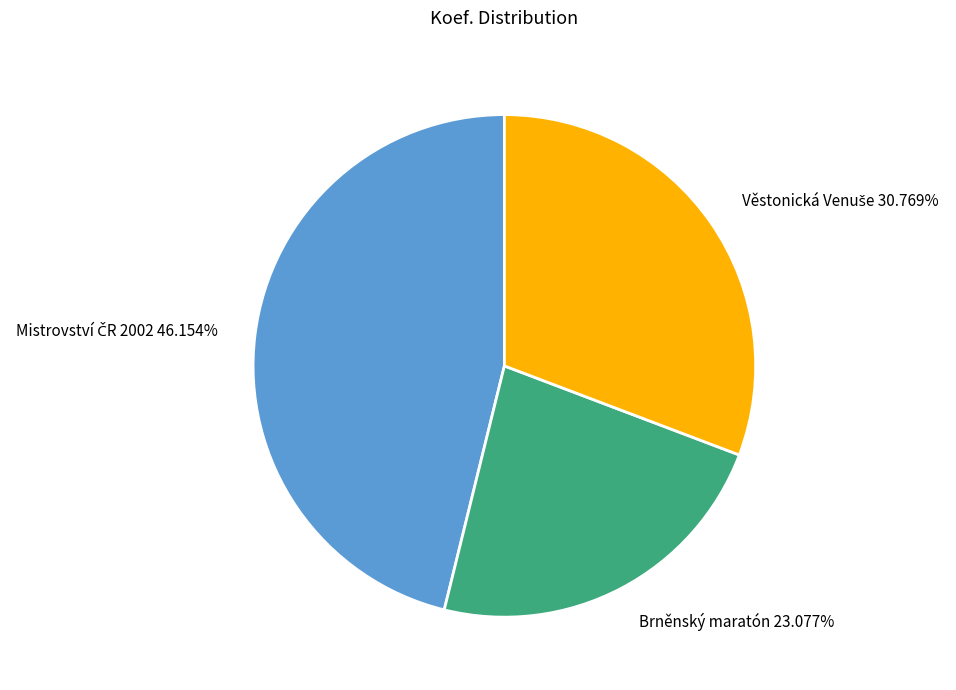

Does any single category account for the majority?

No